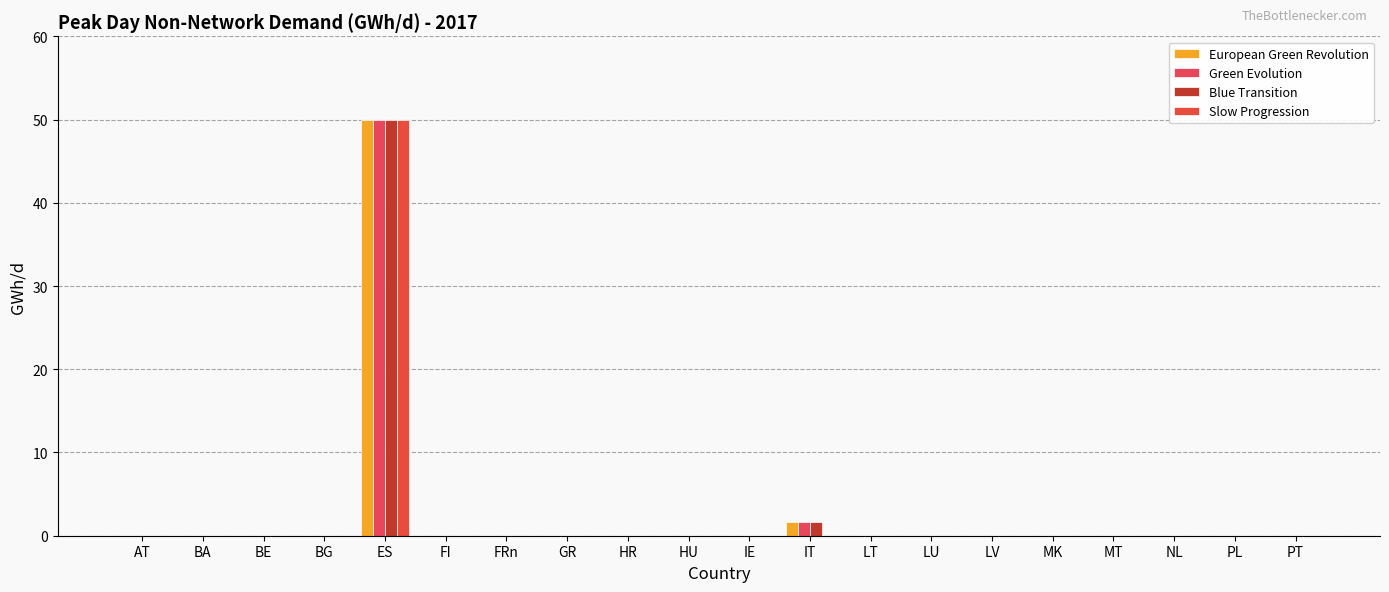

What is the difference between the maximum and minimum values in the European Green Revolution series?

50.0